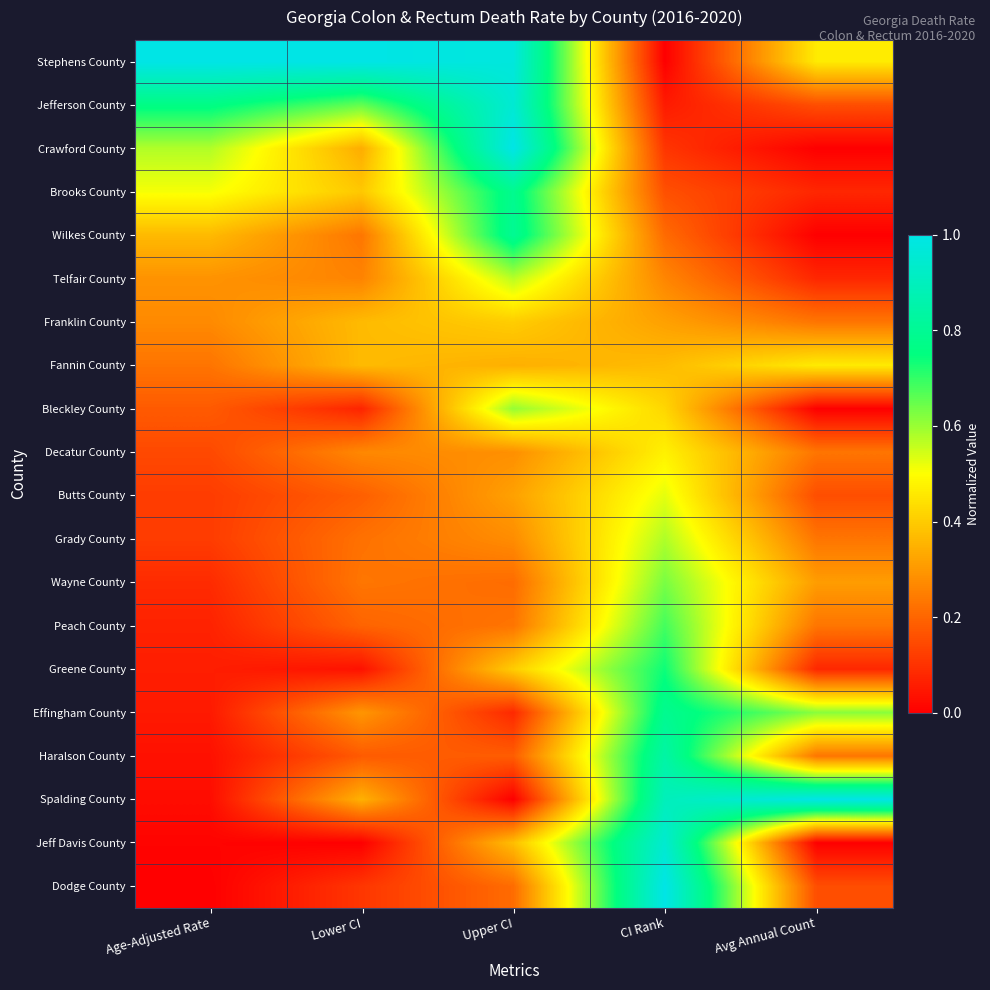

At which category is the sum across all series the highest?

CI Rank